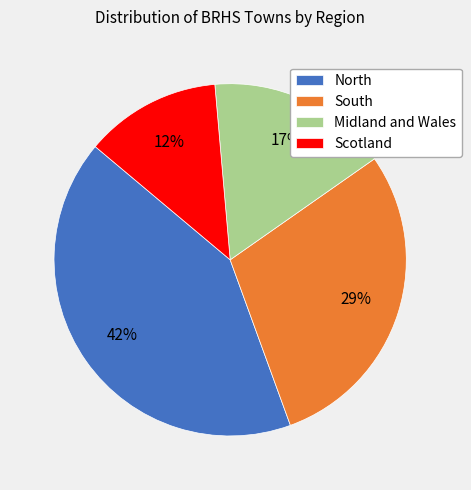

Is the sum of South and Scotland greater than half?

No